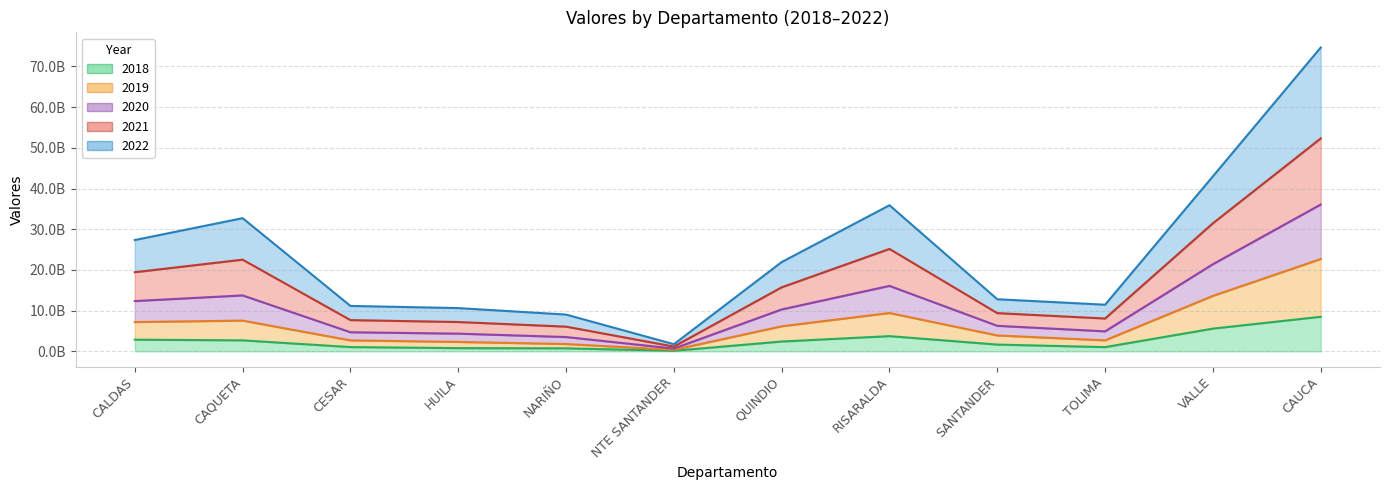

The 2018 series shows 800637270.4 at HUILA. True or false?

True